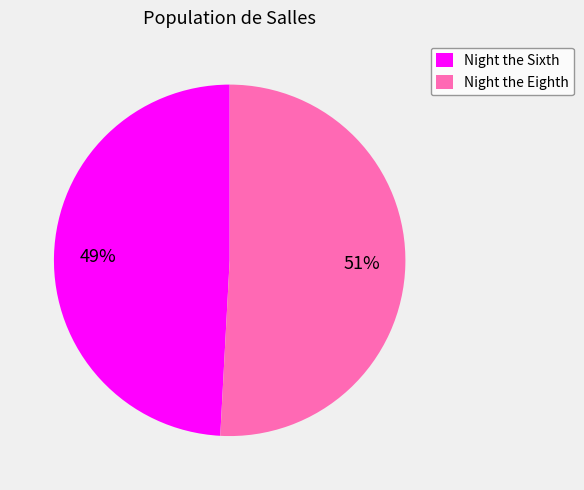

What is the largest slice in the pie chart?

Night the Eighth